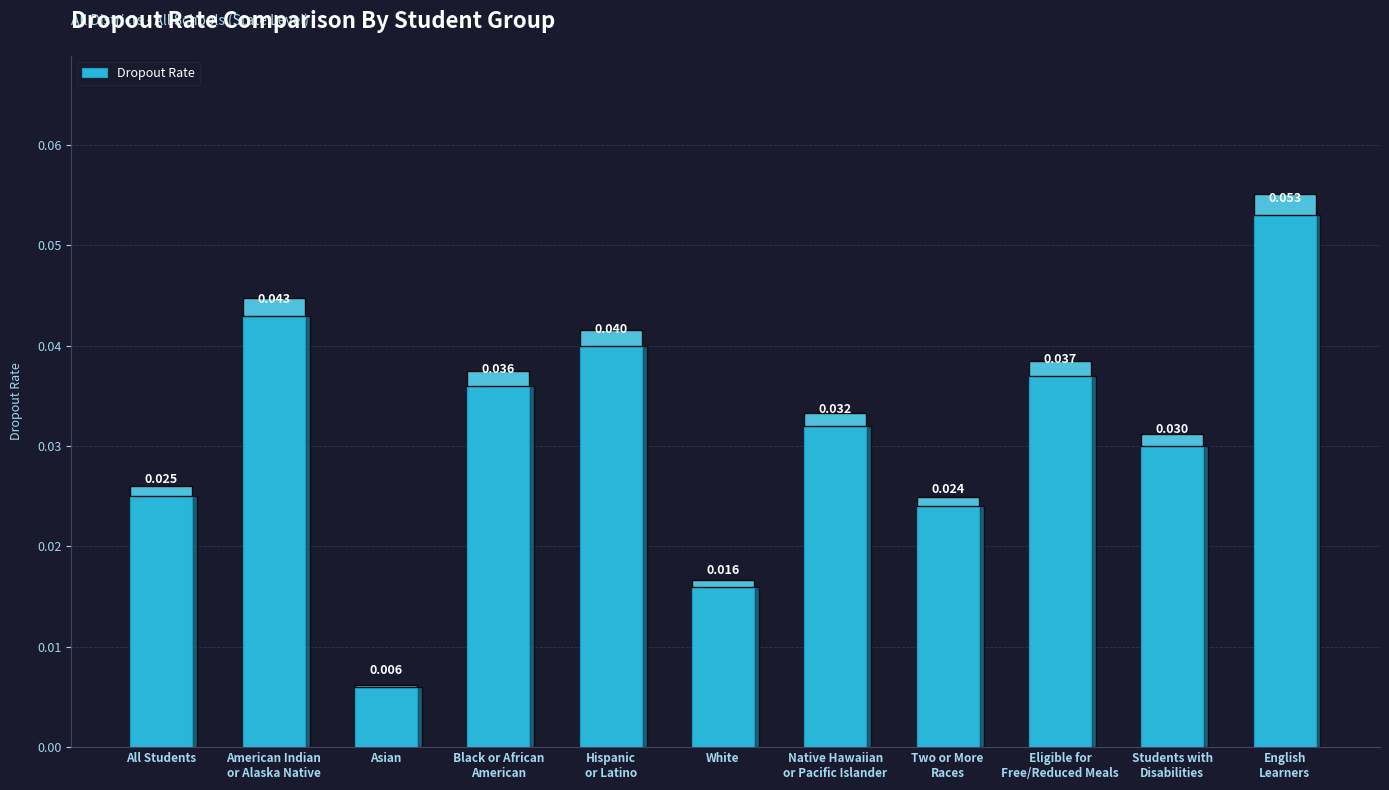

Does the chart contain stacked bars?

No